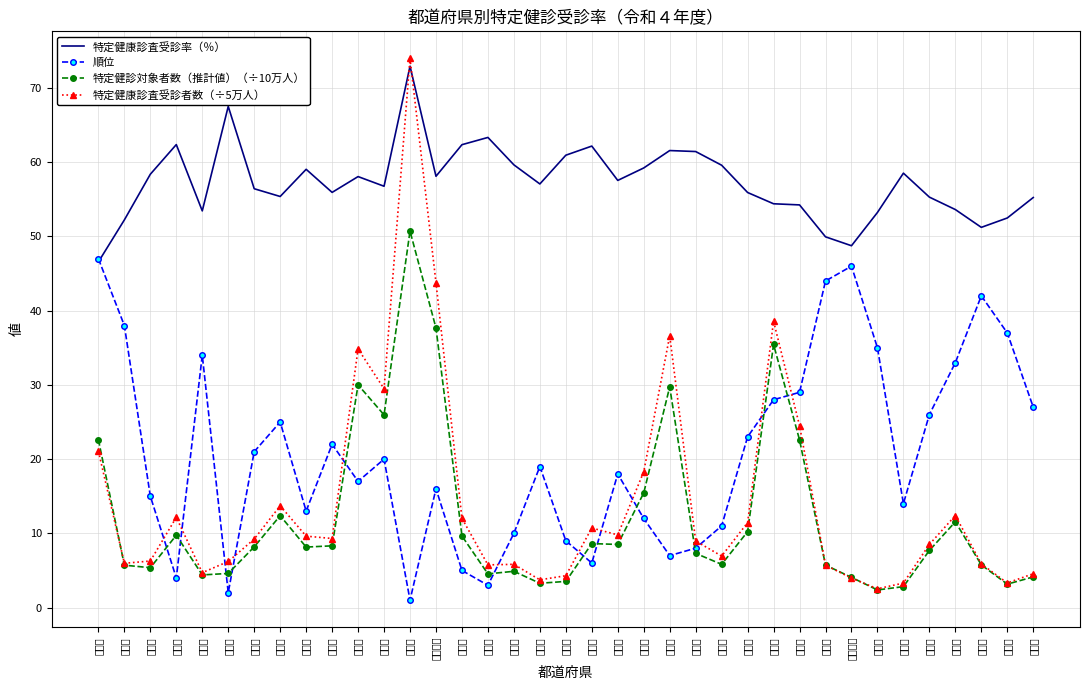

After their last crossing, which series has the higher values: 特定健康診査受診者数（÷5万人） or 特定健康診査受診率（％）?

特定健康診査受診率（％）